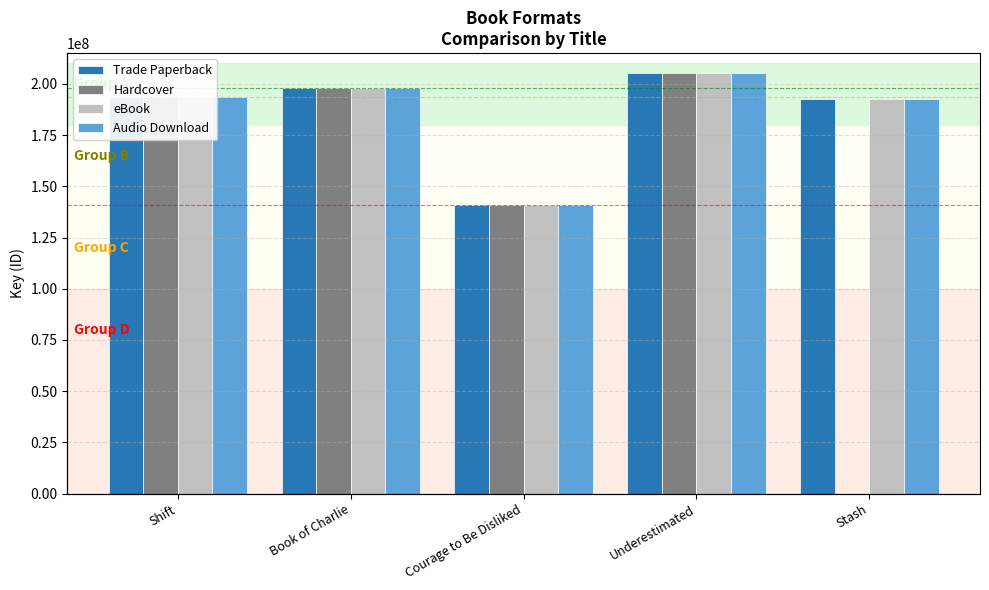

What are all the series names shown in the legend?

Trade Paperback, Hardcover, eBook, Audio Download